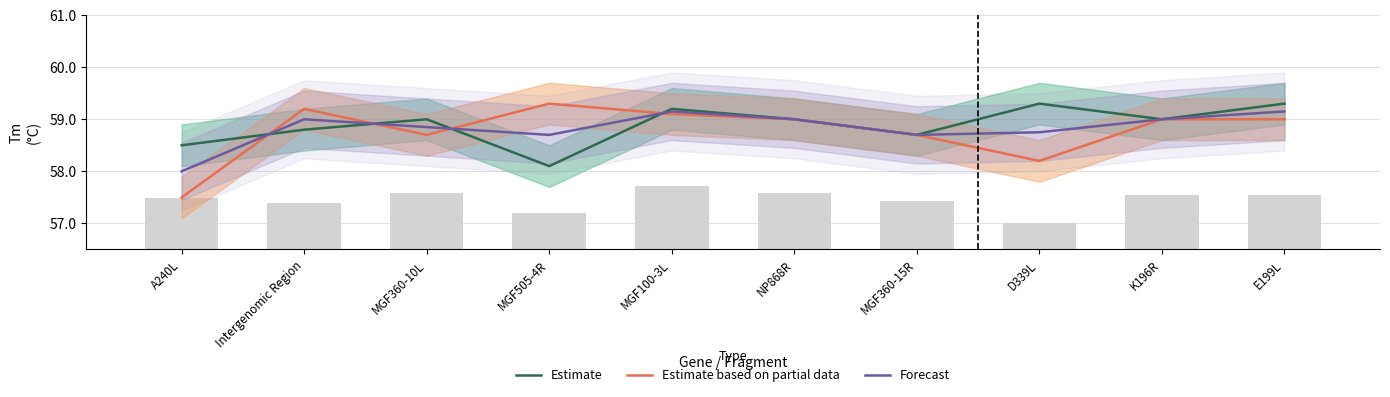

Reading right to left, extract all data points from this chart.

Estimate: E199L=59.3	K196R=59.0	D339L=59.3	MGF360-15R=58.7	NP868R=59.0	MGF100-3L=59.2	MGF505-4R=58.1	MGF360-10L=59.0	Intergenomic Region=58.8	A240L=58.5
Estimate based on partial data: E199L=59.0	K196R=59.0	D339L=58.2	MGF360-15R=58.7	NP868R=59.0	MGF100-3L=59.1	MGF505-4R=59.3	MGF360-10L=58.7	Intergenomic Region=59.2	A240L=57.5
Forecast: E199L=59.1	K196R=59.0	D339L=58.8	MGF360-15R=58.7	NP868R=59.0	MGF100-3L=59.2	MGF505-4R=58.7	MGF360-10L=58.9	Intergenomic Region=59.0	A240L=58.0